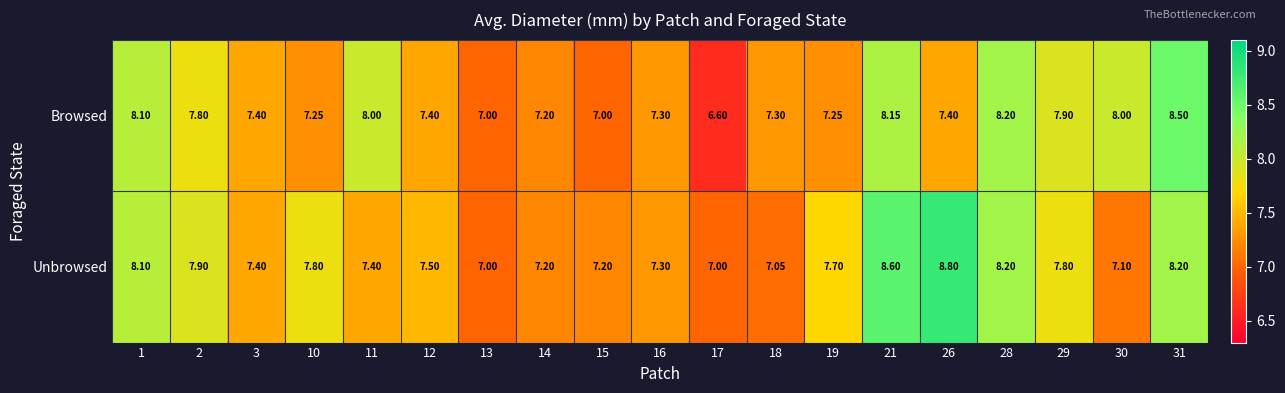

At 2, list the series in order from largest to smallest.

Unbrowsed, Browsed